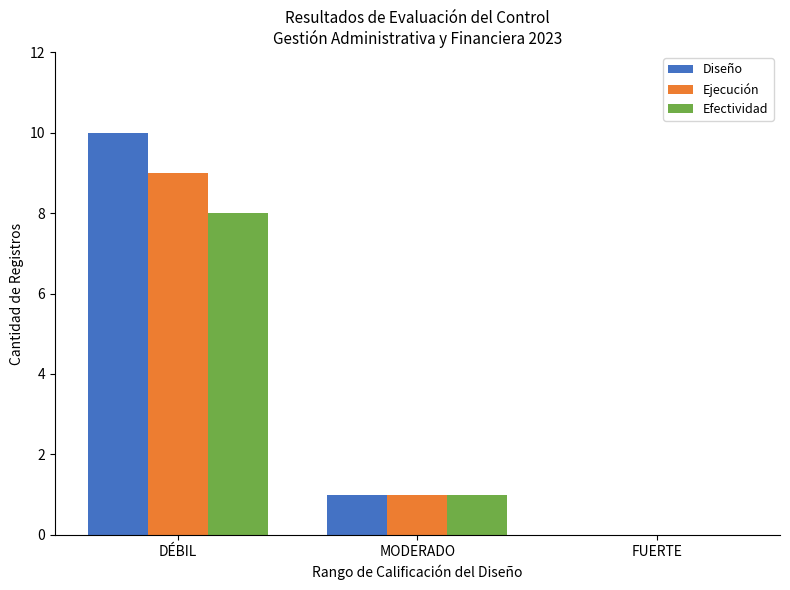

Between DÉBIL and FUERTE, which series saw the biggest shift?

Diseño